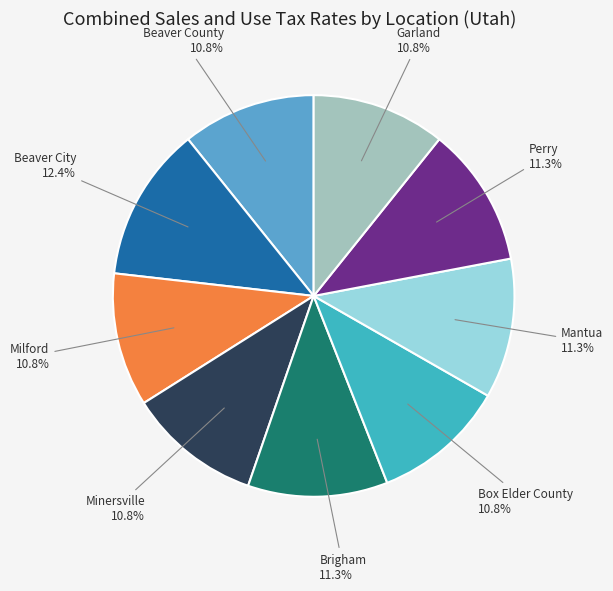

Is there a majority slice in this chart?

No